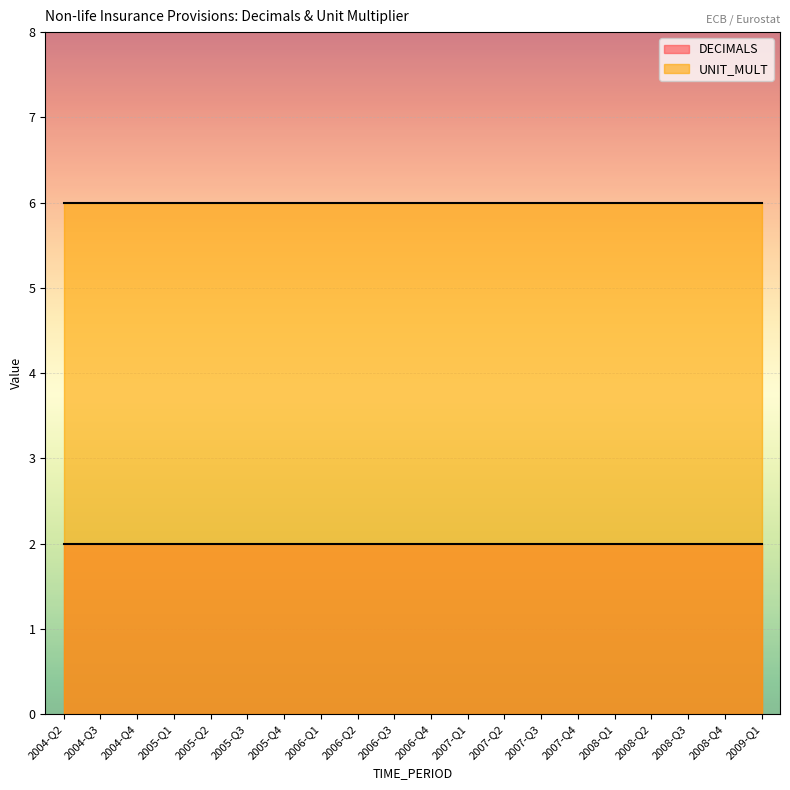

List the series in order of their peak value, lowest first.

DECIMALS, UNIT_MULT